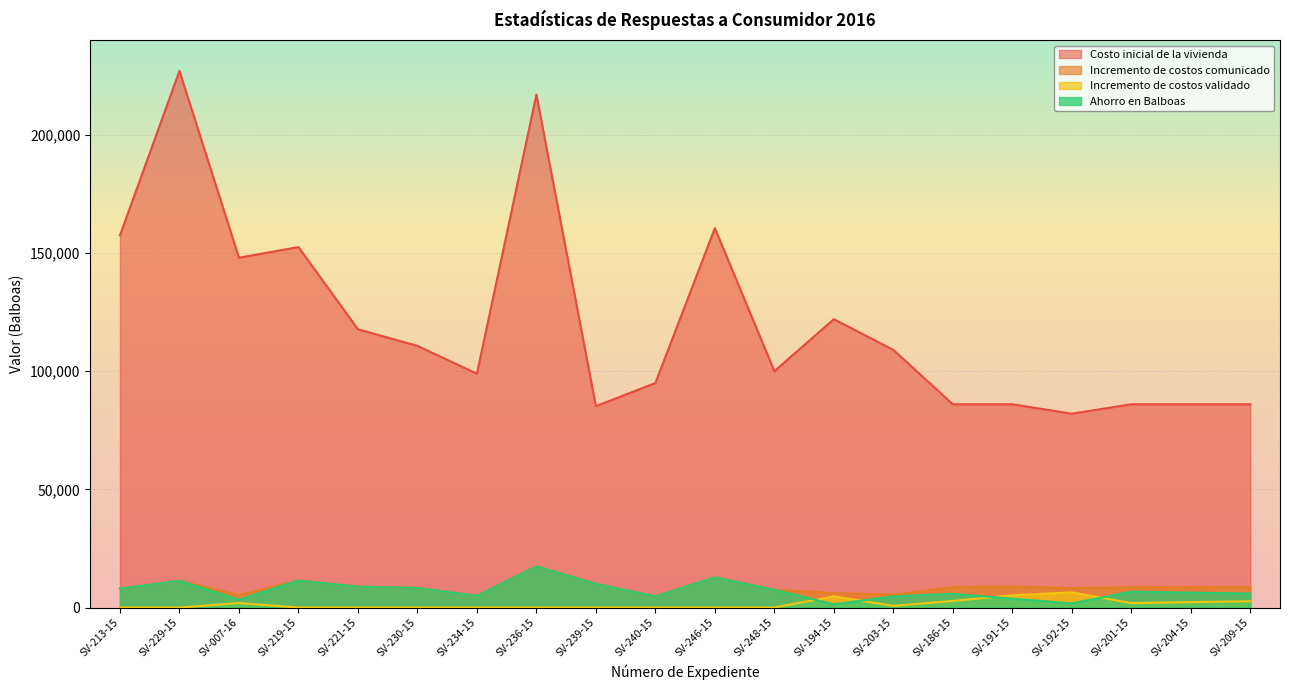

Between SV-194-15 and SV-204-15, which series saw the biggest shift?

Costo inicial de la vivienda